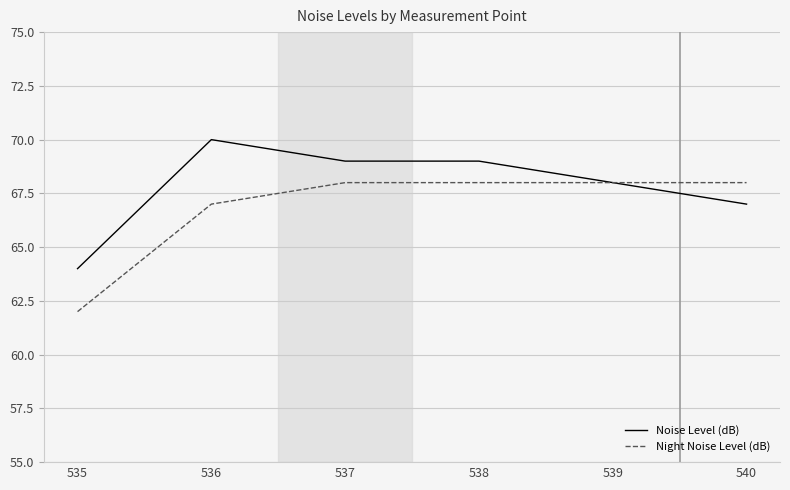

What is the difference between the highest and lowest values at 536?

3